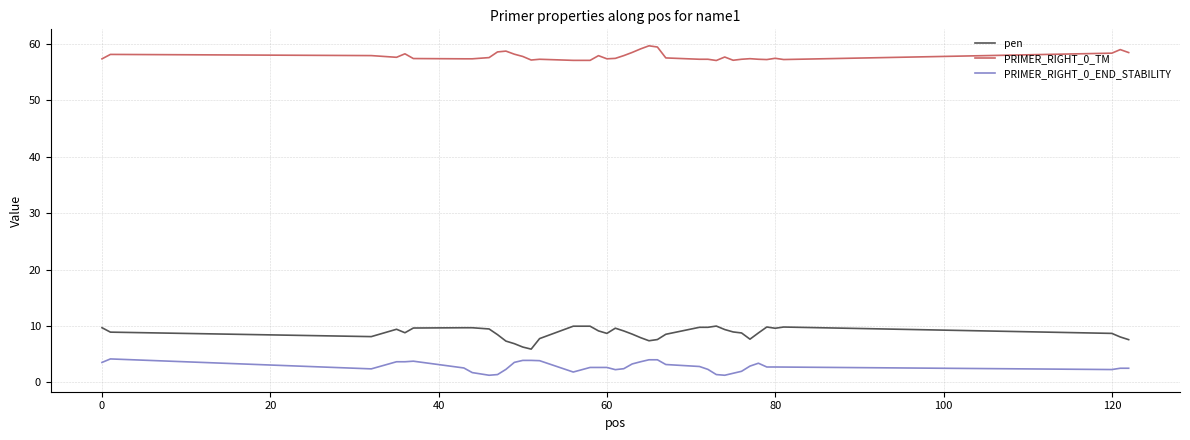

What is the greatest value displayed?

59.6